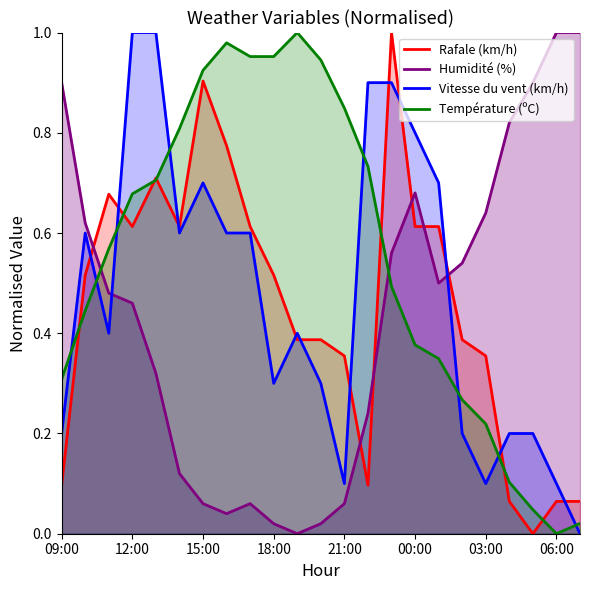

Rank the series by their maximum value, from highest to lowest.

Rafale (km/h), Humidité (%), Vitesse du vent (km/h), Température (ºC)